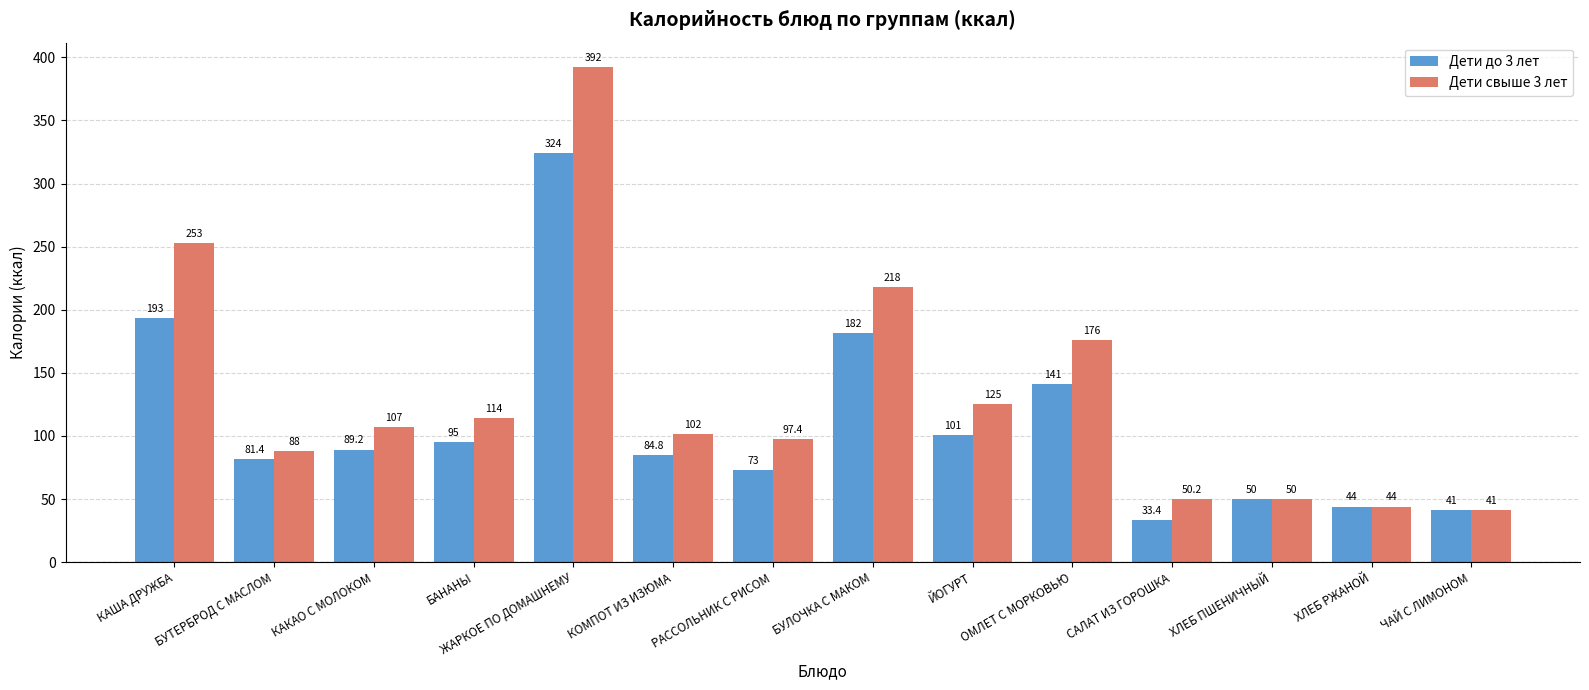

The value of Дети до 3 лет at ЖАРКОЕ ПО ДОМАШНЕМУ is 323.9. True or false?

True